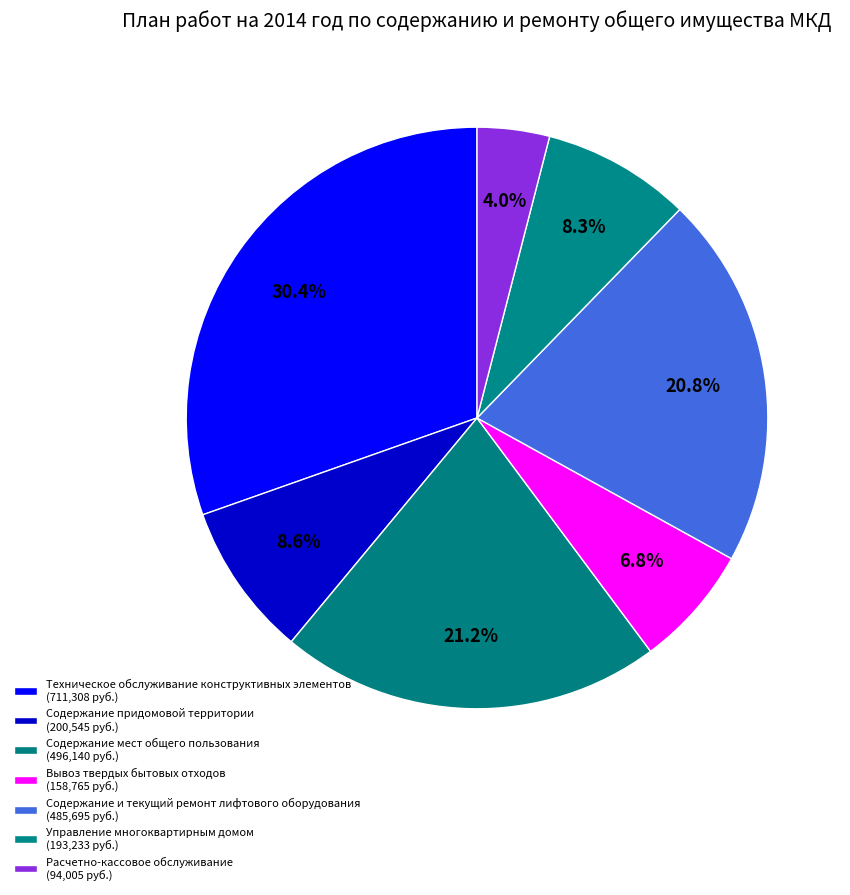

Is the sum of Содержание и текущий ремонт лифтового оборудования and Содержание придомовой территории greater than half?

No